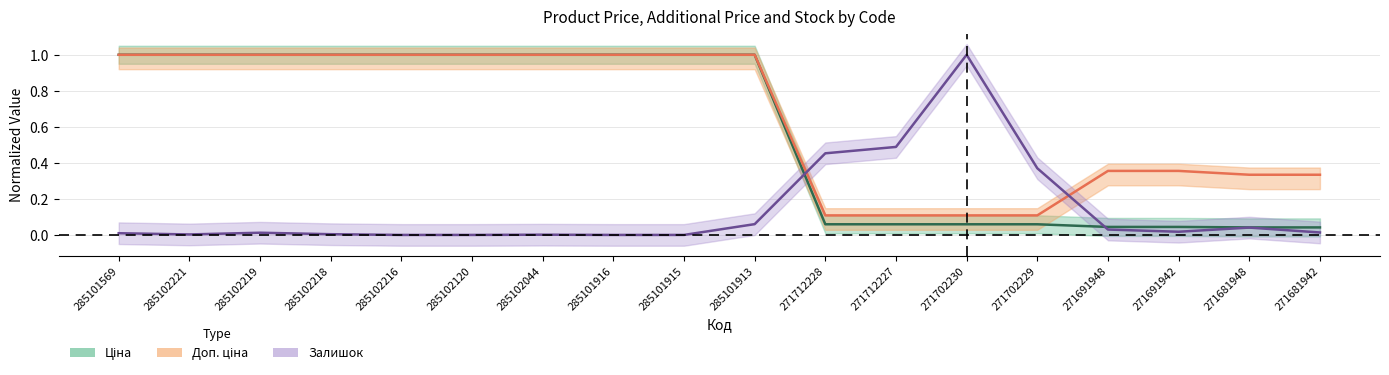

True or false: Доп. ціна has a value of 0.2 at 271712227.

False